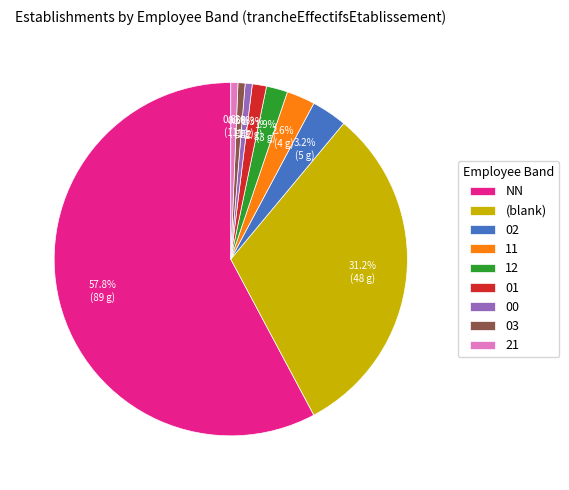

To the nearest percent, what is the difference between the largest and smallest slice percentages?

57%